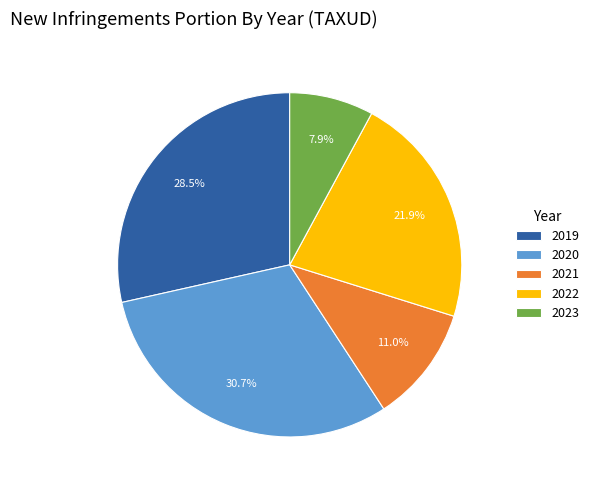

To the nearest percent, what portion does 2023 represent?

8%